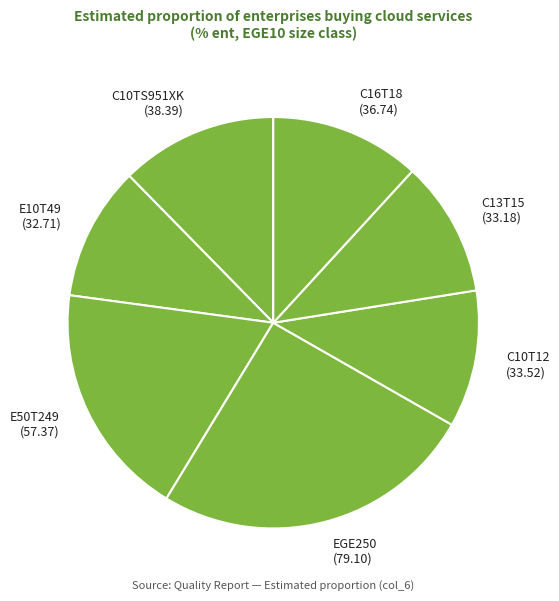

Count the number of slices in the pie.

7